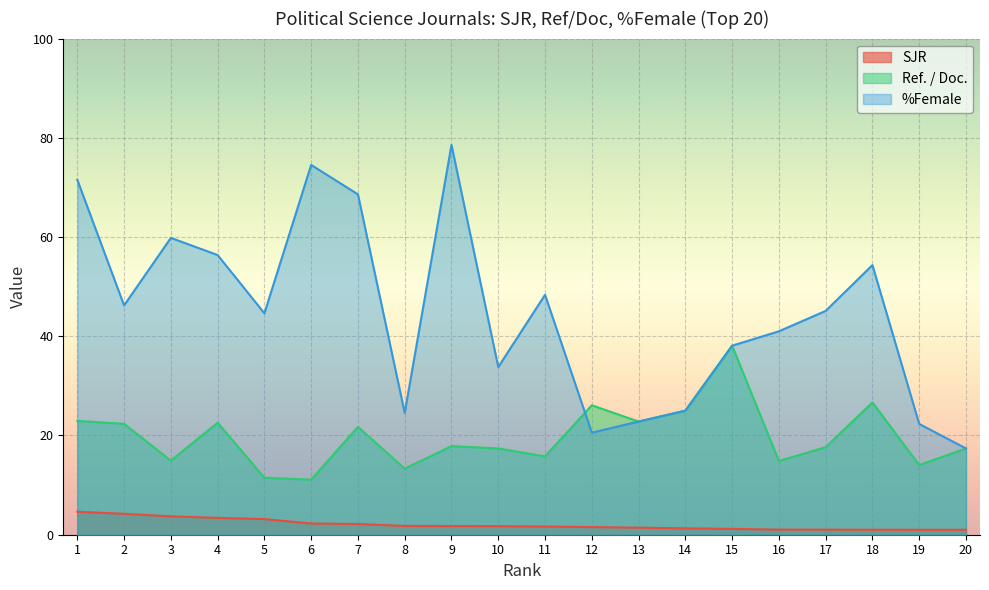

Which series has the widest spread of values?

%Female